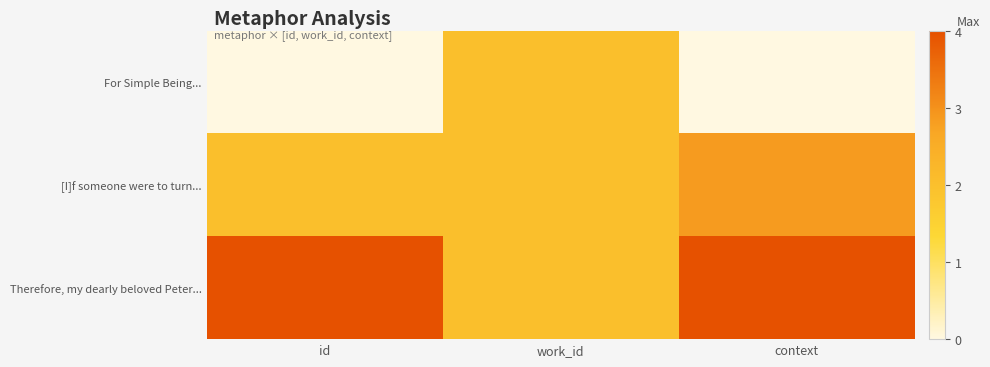

Which category has the highest value across all series?

id